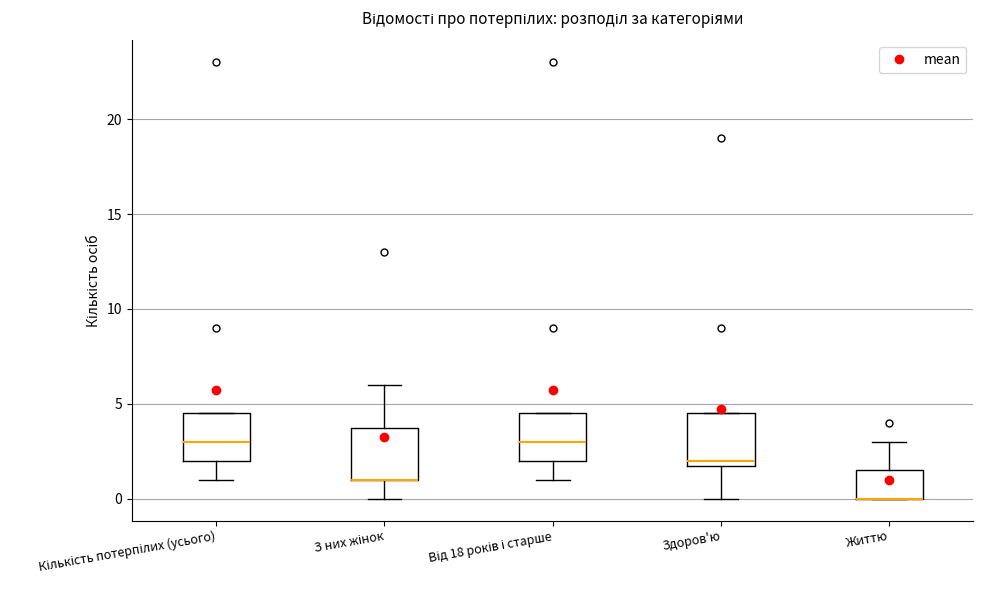

Where does the upper whisker of the box for Життю end on the y-axis? The values are not printed on the chart, so give them approximately, as read against the axis.

3.0